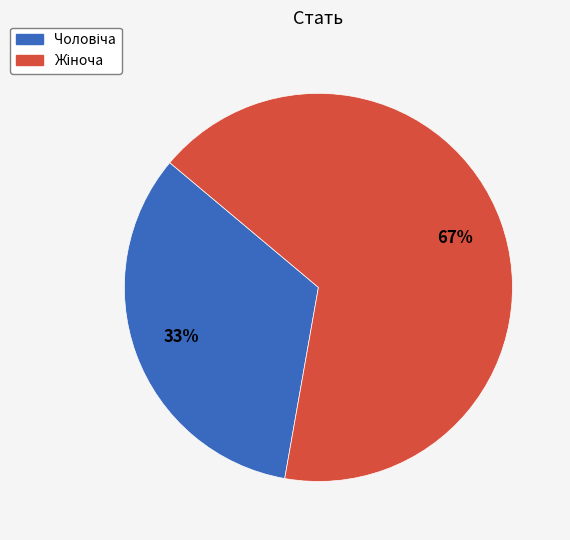

Does any single category account for the majority?

Yes